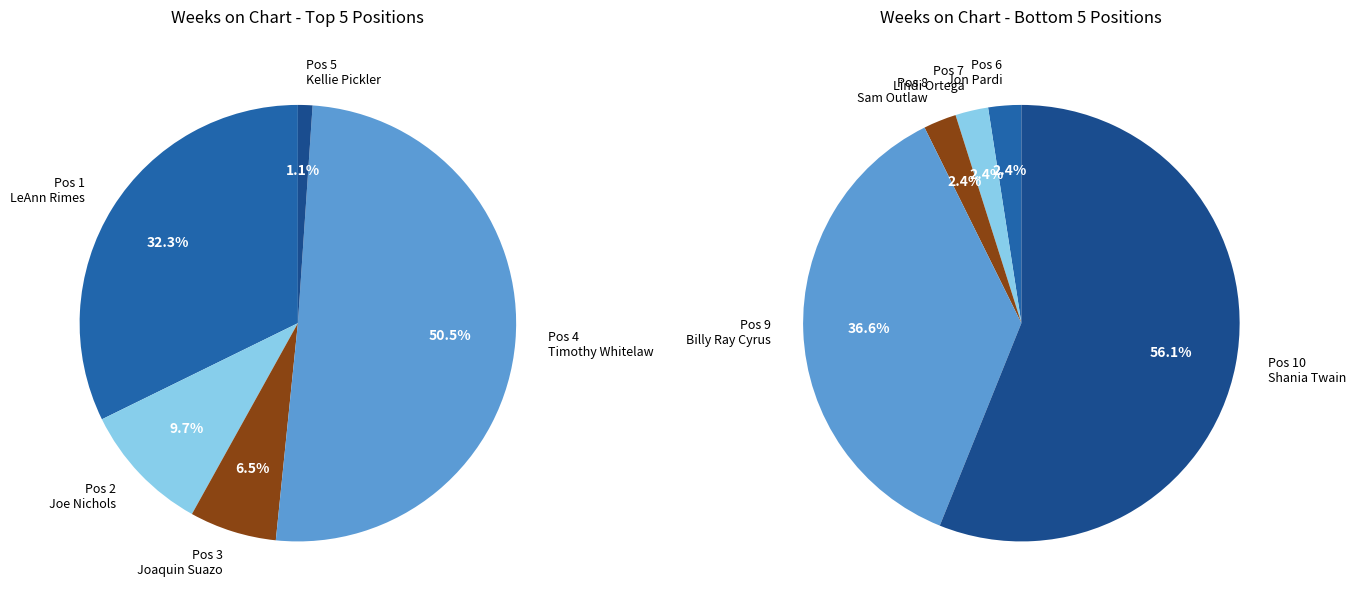

To the nearest percent, what percentage of the pie is 2?

7%